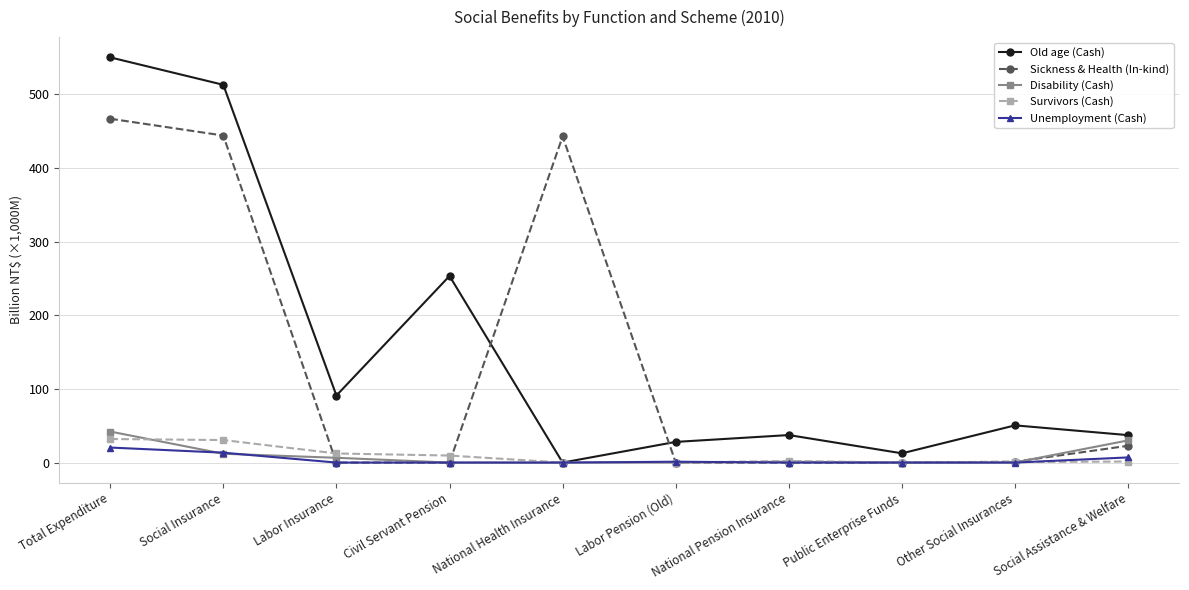

How many lines are shown in the chart?

5